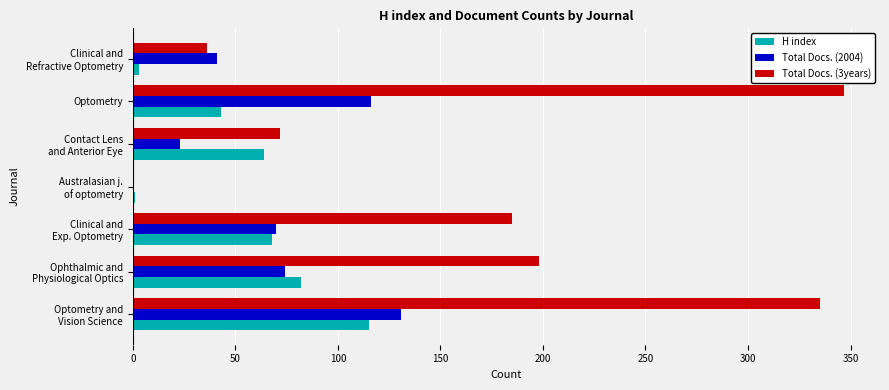

What is the greatest value displayed?

347